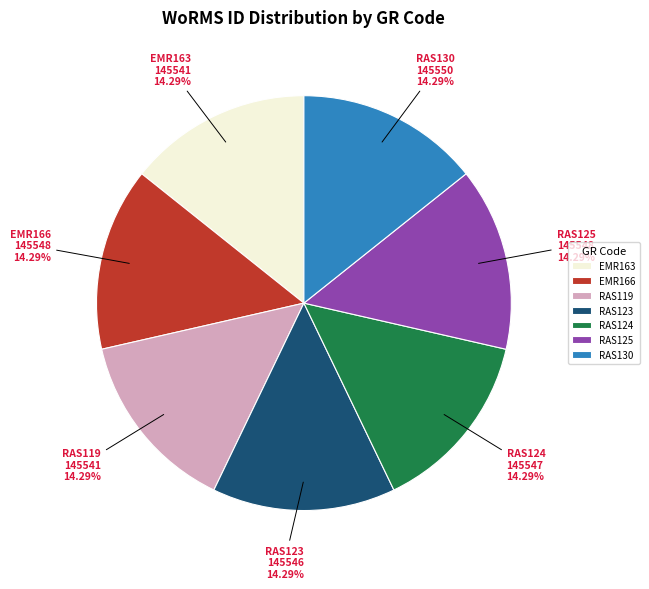

What percentage is NOT represented by EMR166?

85.7%